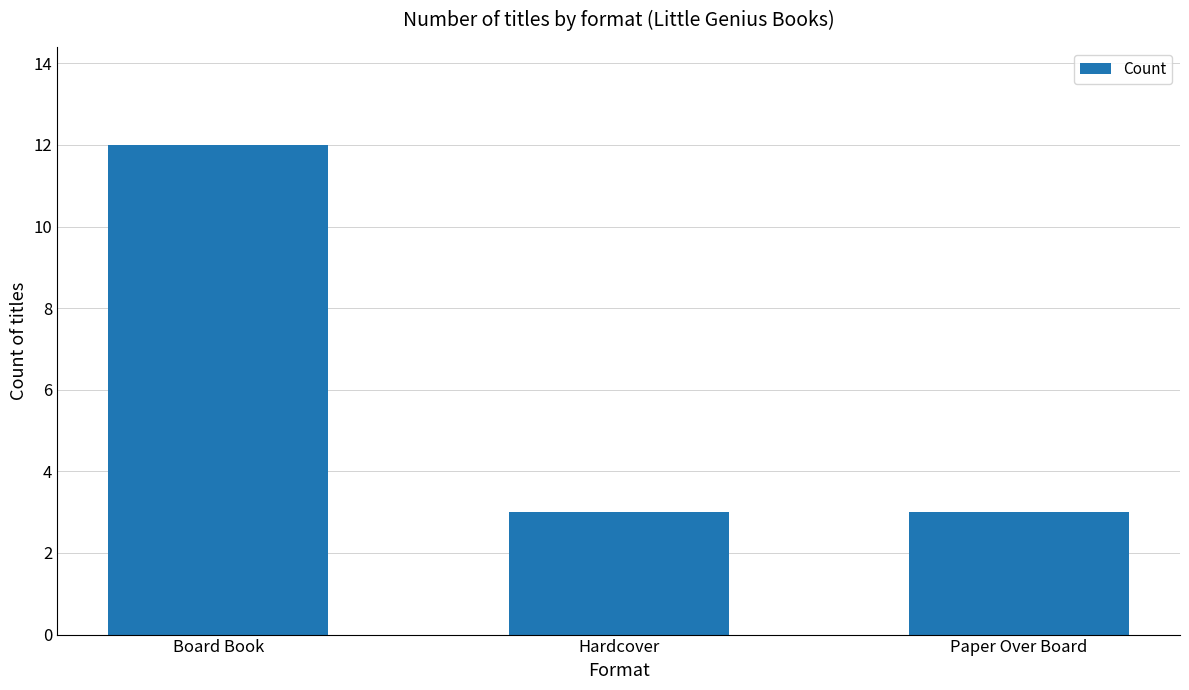

What is the label of the 2nd bar from the left?

Hardcover